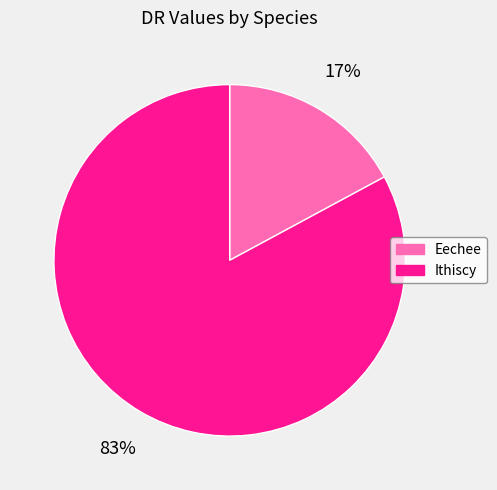

To the nearest percent, what is the difference between the Eechee and Ithiscy slice percentages?

66%